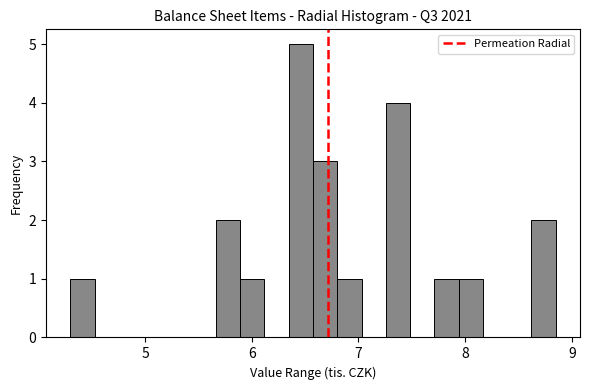

Around what value on the x-axis is the tallest bar? Give the approximate position of its centre, as read against the axis.

6.5